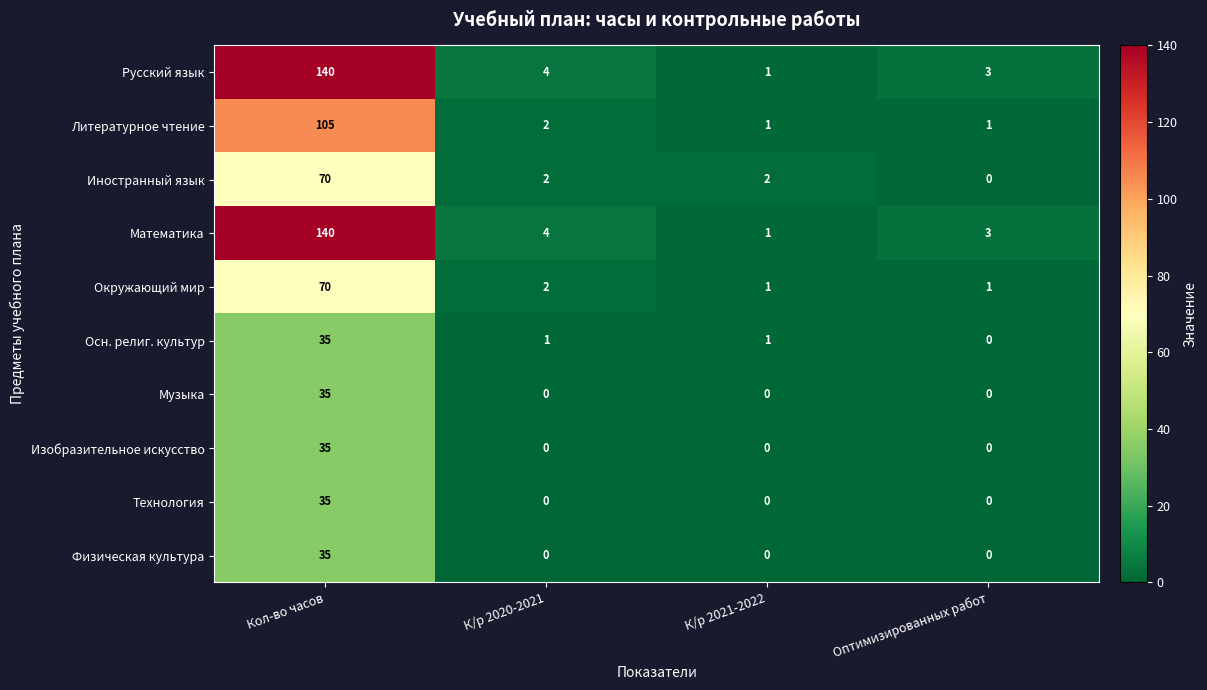

What is the difference between the maximum and minimum values in the Изобразительное искусство series?

35